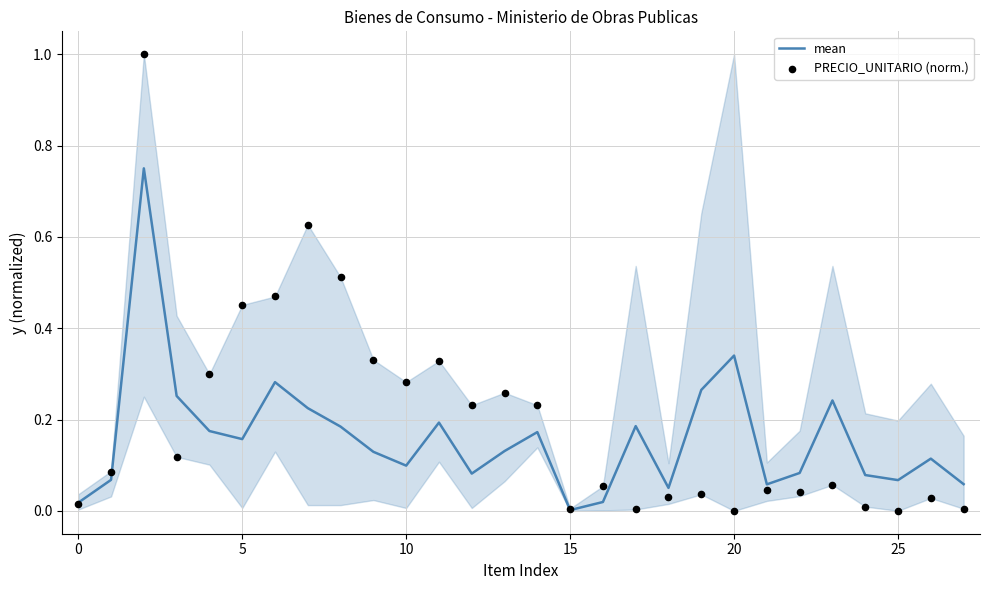

Which series has the largest total across all categories?

PRECIO_UNITARIO (norm.)